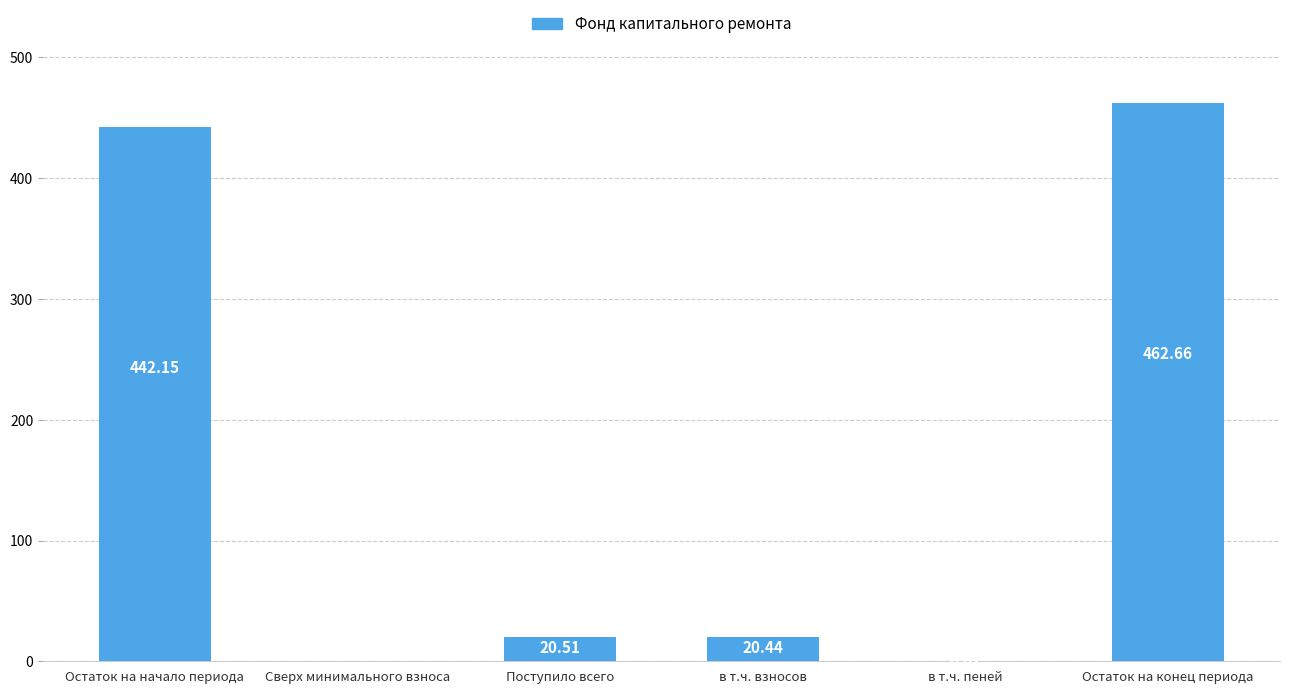

Which category has the highest value across all series?

Остаток на конец периода